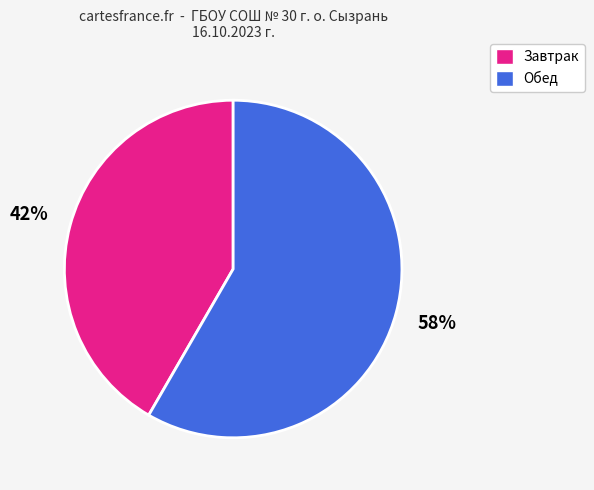

To the nearest percent, what percentage of the pie is Обед?

58%